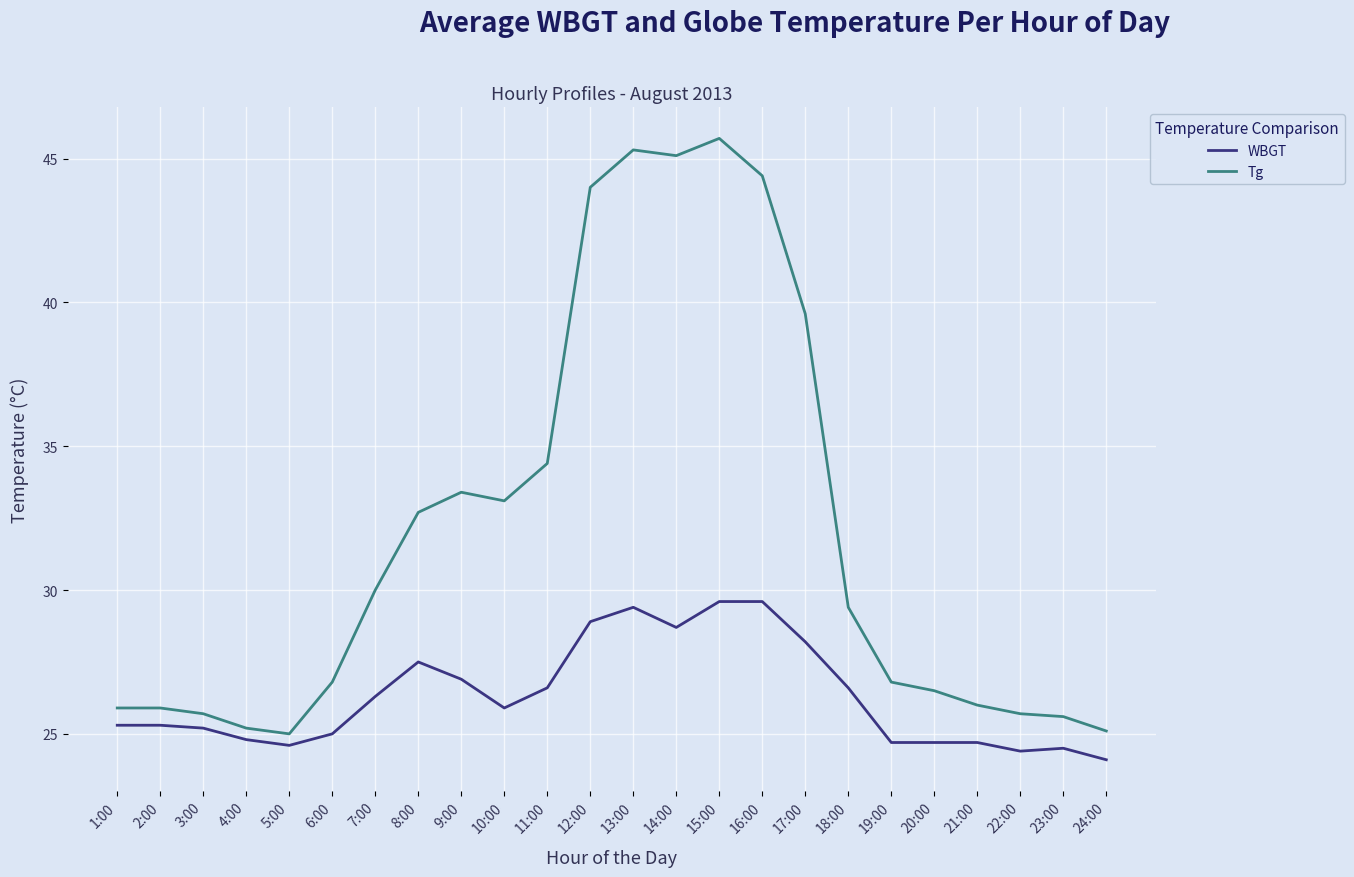

True or false: Tg and WBGT intersect in this chart.

False